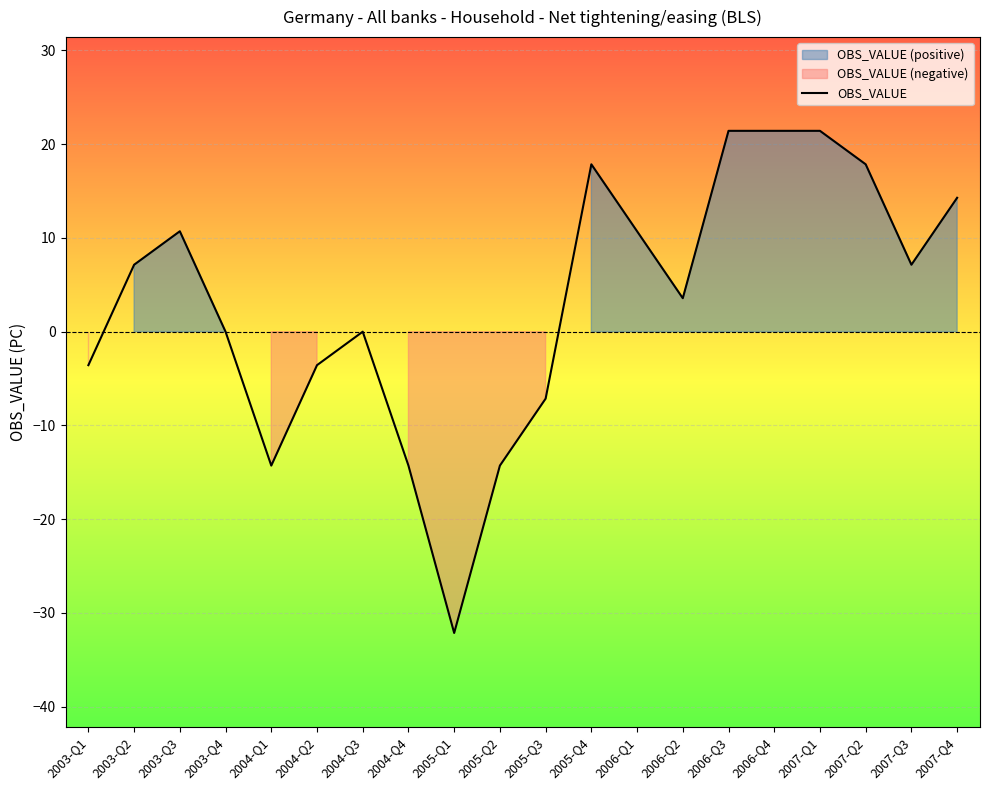

Count the number of data series in this chart.

1